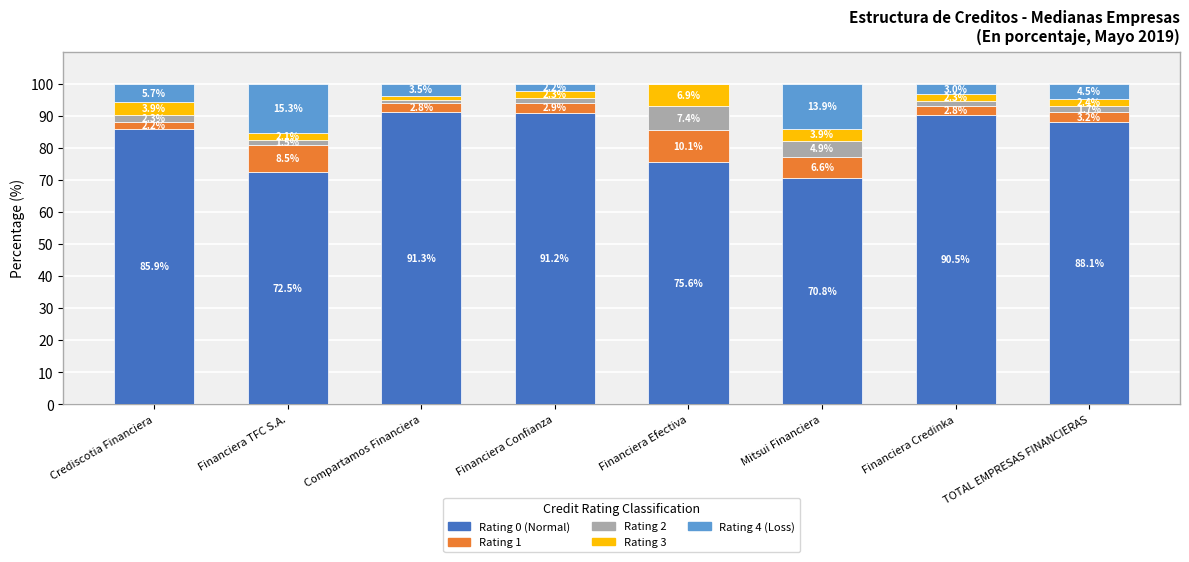

At which label does Rating 0 (Normal) reach its peak?

Compartamos Financiera